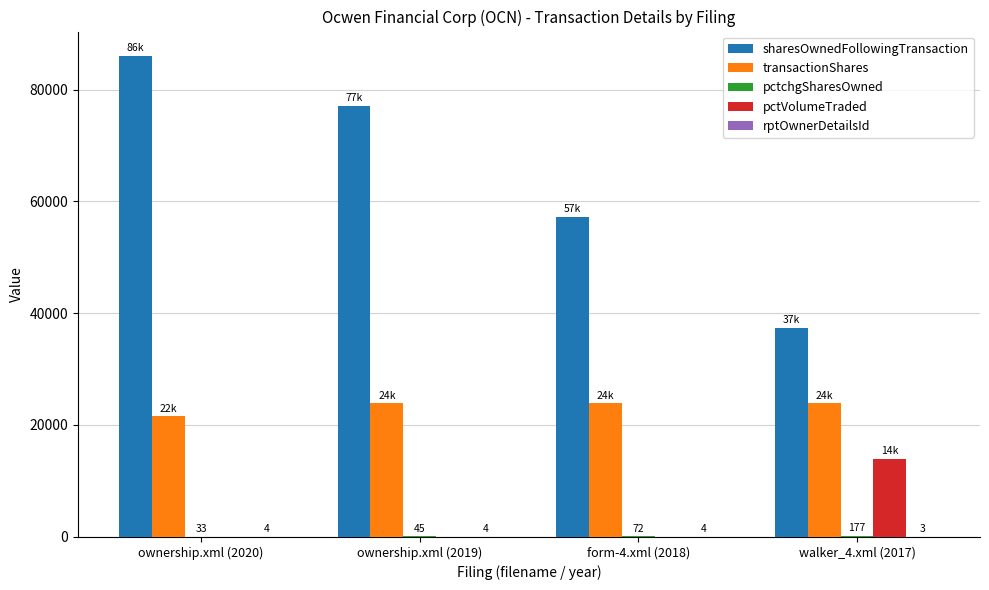

At which category is the sum across all series the highest?

ownership.xml (2020)